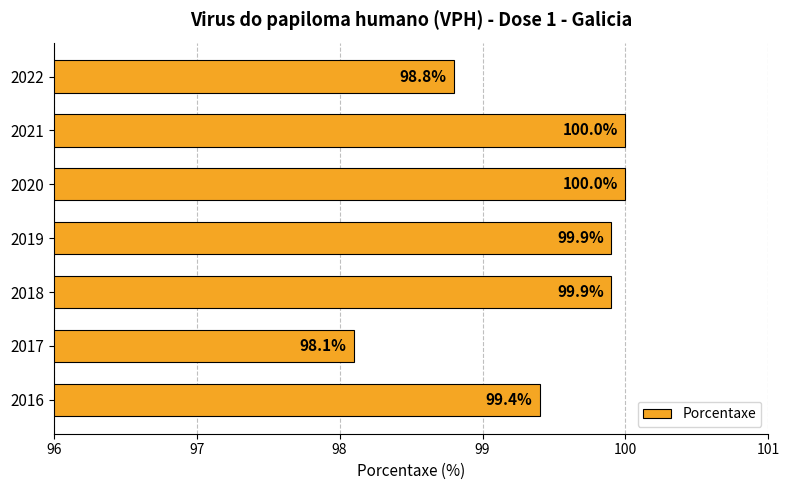

How many bars are there in total?

7